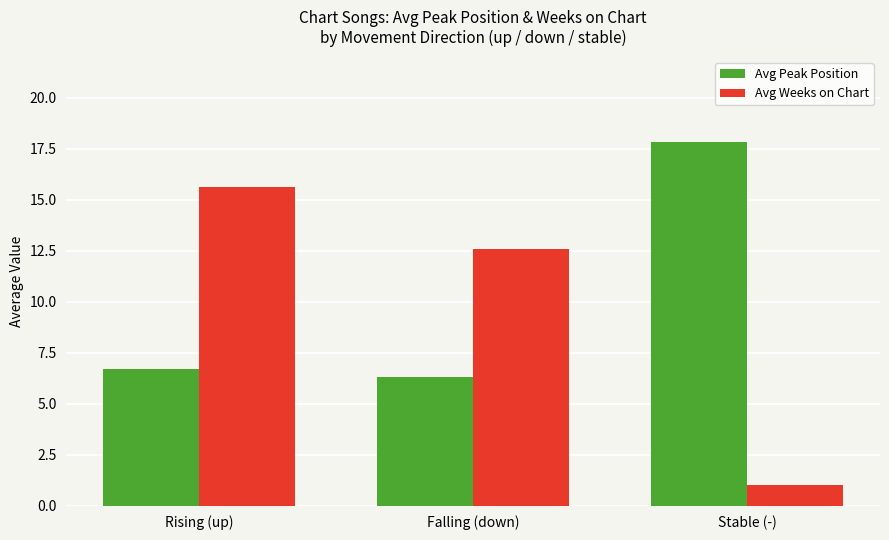

At Falling (down), list the series in order from smallest to largest.

Avg Peak Position, Avg Weeks on Chart